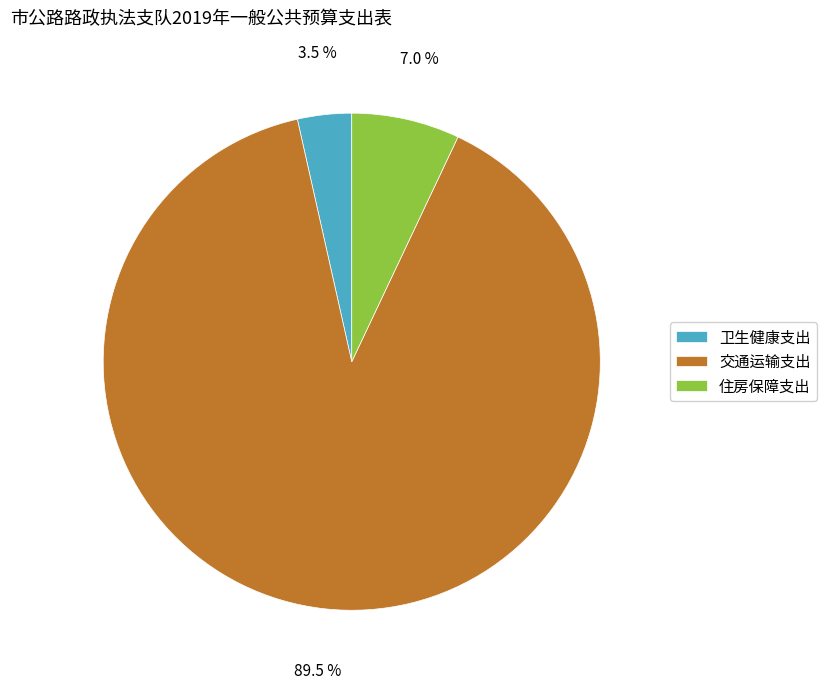

To the nearest percent, what is the combined percentage of 交通运输支出 and 住房保障支出?

96%